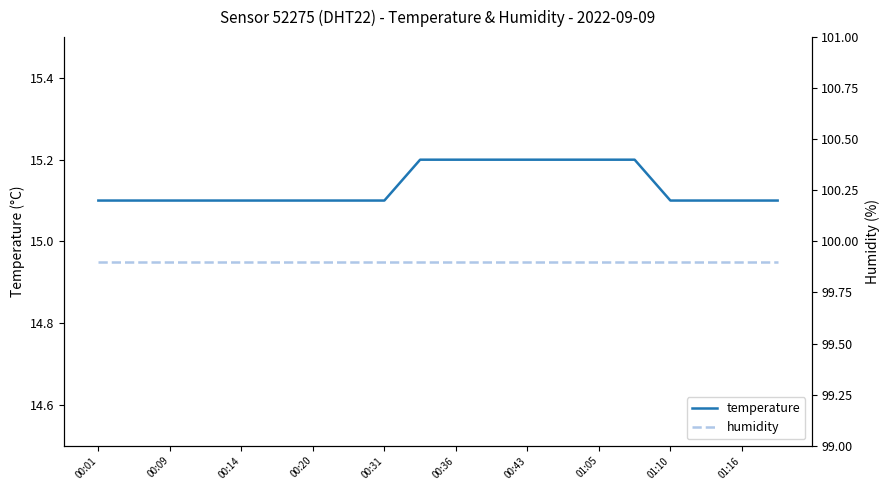

The temperature series shows 8.4 at 01:10. True or false?

False